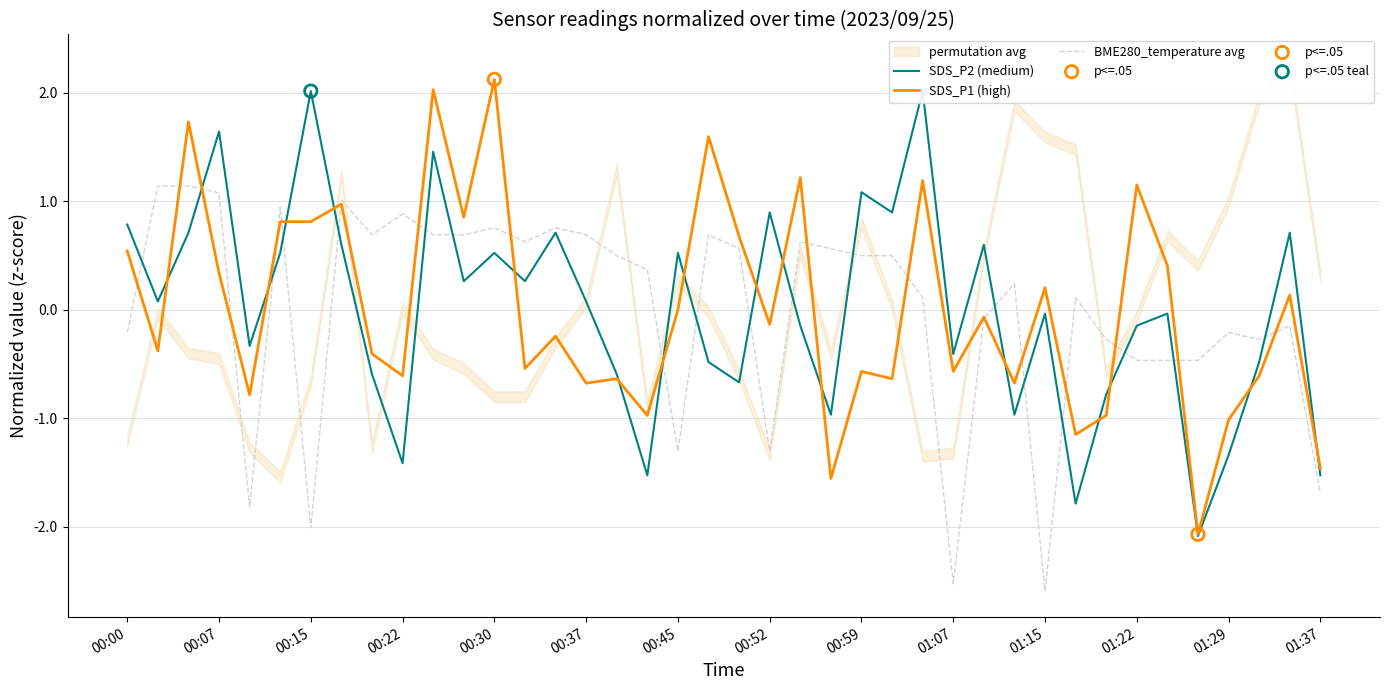

Which series has the largest Y range (max minus min)?

SDS_P1 (high)